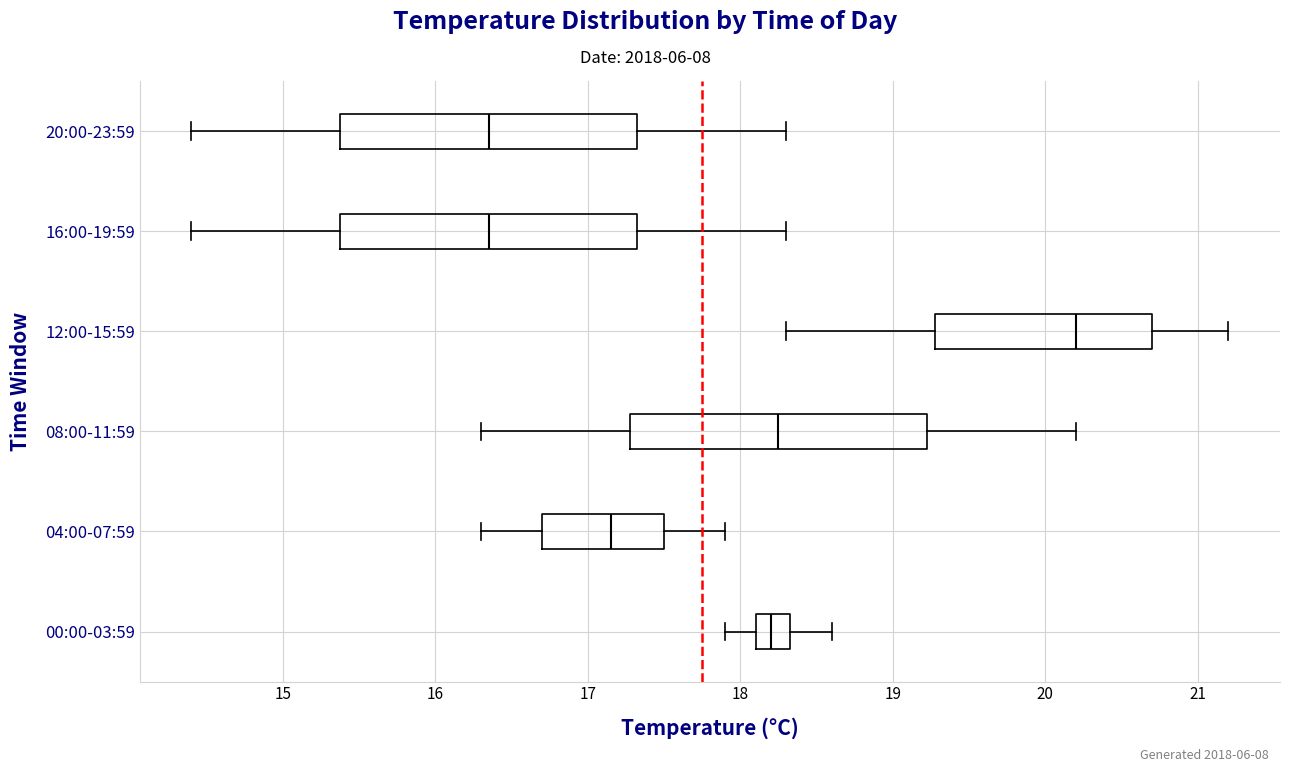

Reading bottom to top, transcribe this box plot: for each box, give where its median line is, the range the box spans, and where its two whiskers end, as read against the x-axis. The values are not printed on the chart, so give them approximately, as read against the axis.

00:00-03:59: median 18.2, box 18.1 to 18.3, whiskers 17.9 to 18.6
04:00-07:59: median 17.2, box 16.7 to 17.5, whiskers 16.3 to 17.9
08:00-11:59: median 18.3, box 17.3 to 19.2, whiskers 16.3 to 20.2
12:00-15:59: median 20.2, box 19.3 to 20.7, whiskers 18.3 to 21.2
16:00-19:59: median 16.4, box 15.4 to 17.3, whiskers 14.4 to 18.3
20:00-23:59: median 16.4, box 15.4 to 17.3, whiskers 14.4 to 18.3